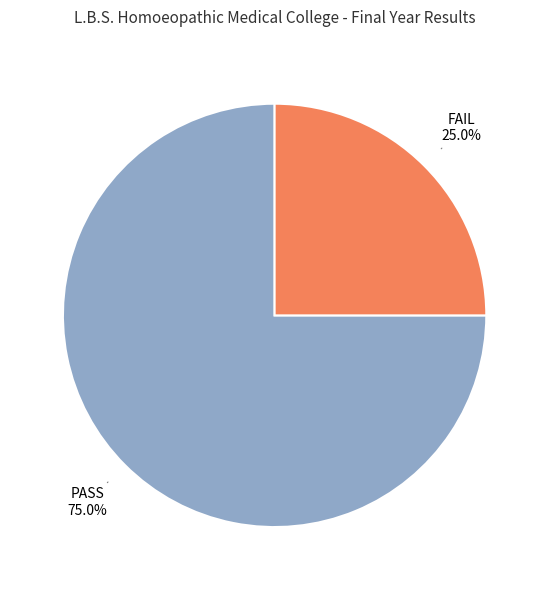

Between PASS and FAIL, which is larger?

PASS